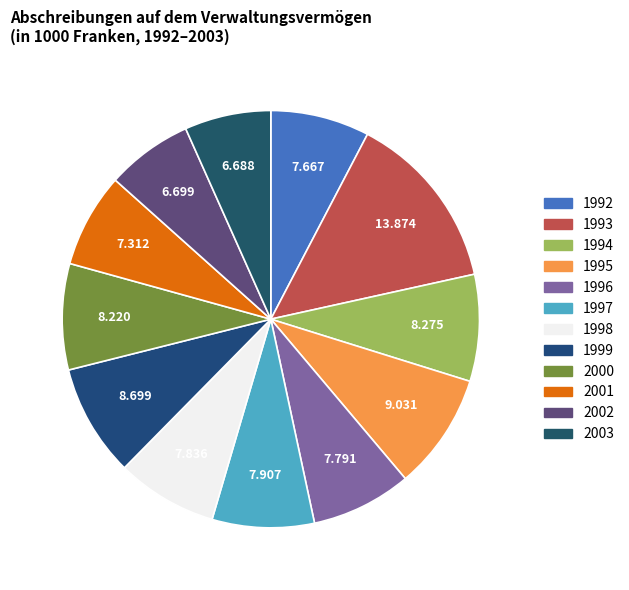

What percentage is the 1993 slice, to the nearest percent?

14%